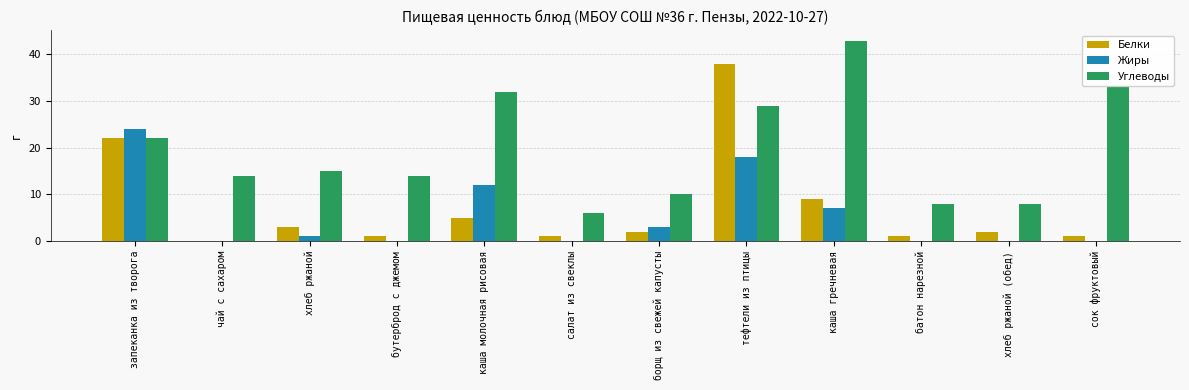

At which category is the sum across all series the highest?

тефтели из птицы